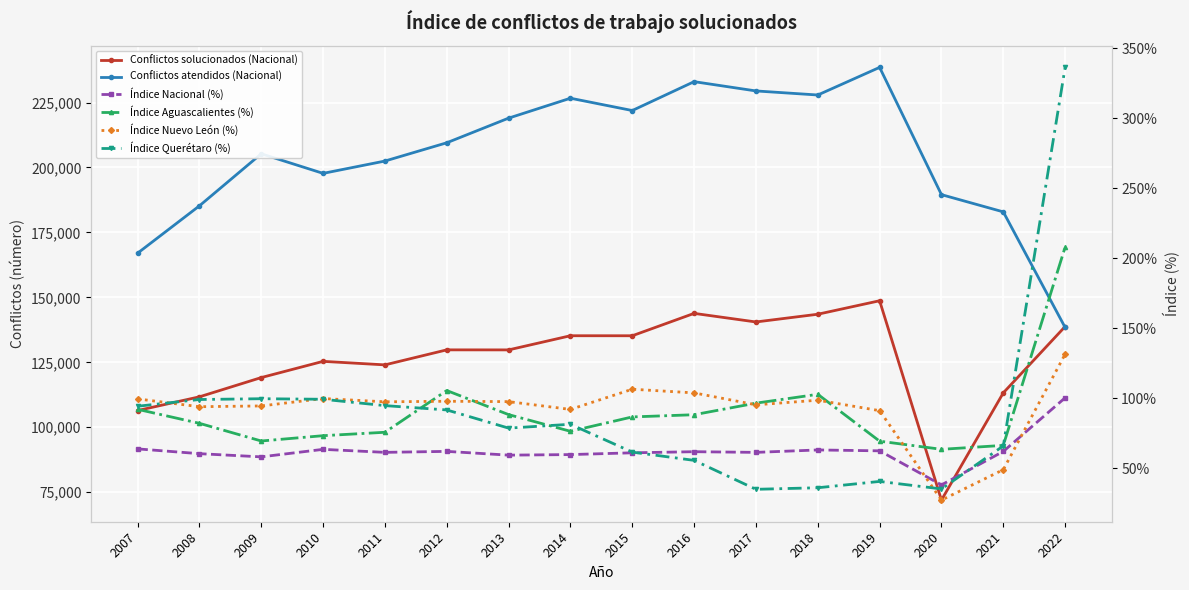

True or false: Índice Aguascalientes (%) and Índice Nuevo León (%) intersect in this chart.

True